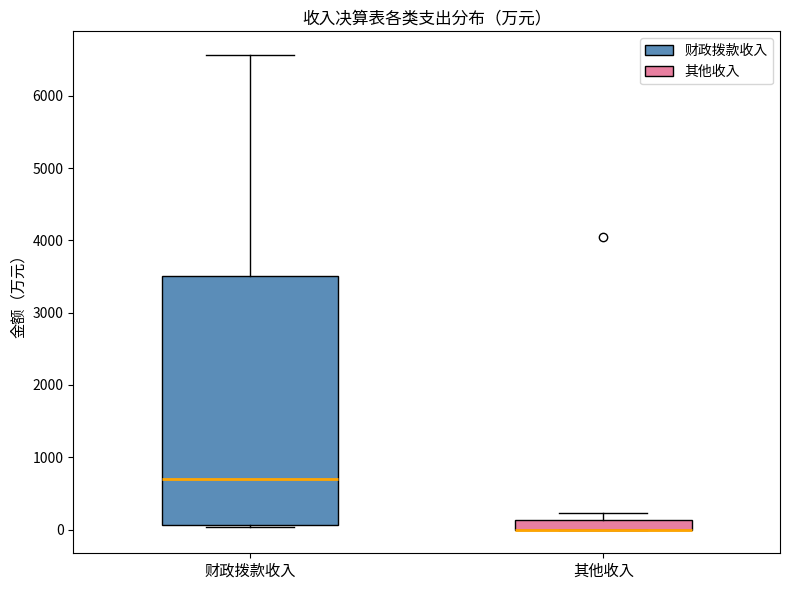

Which box is the tallest, from its lower edge to its upper edge?

财政拨款收入